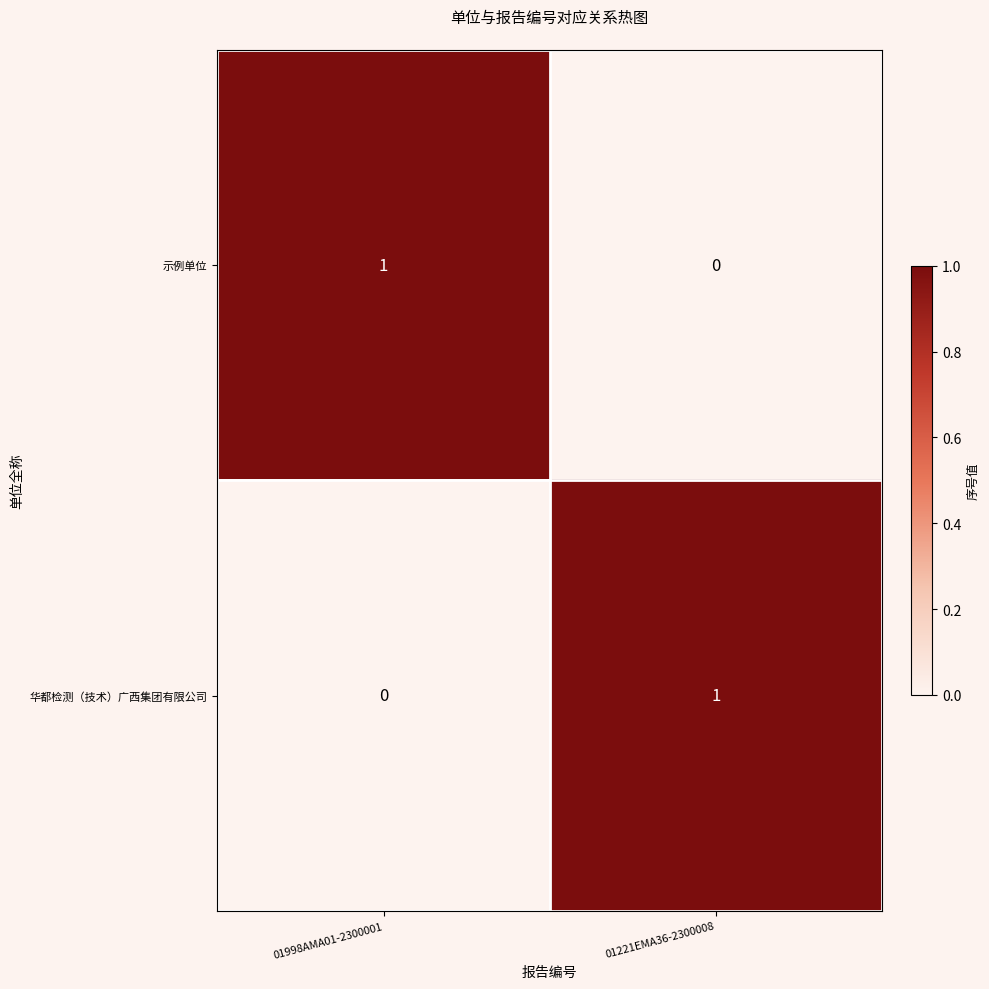

The 示例单位 series shows 1 at 01998AMA01-2300001. True or false?

True